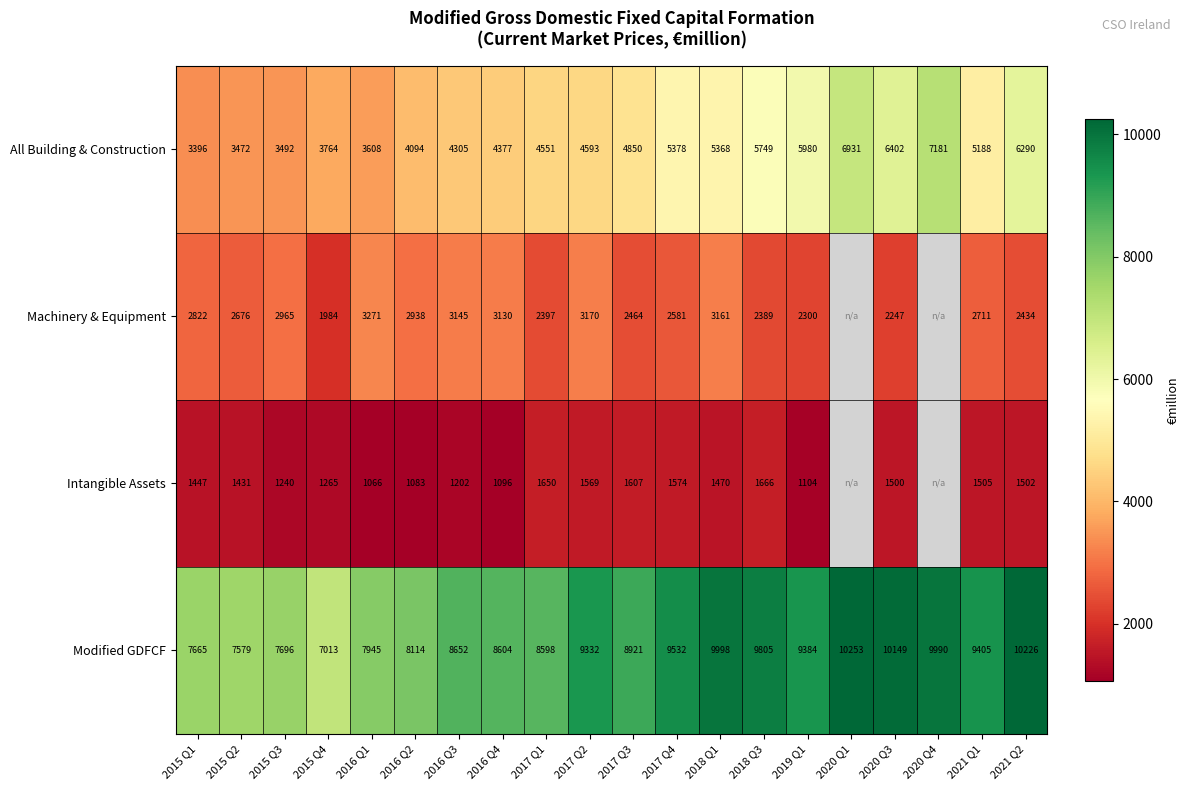

Count the number of data series in this chart.

4